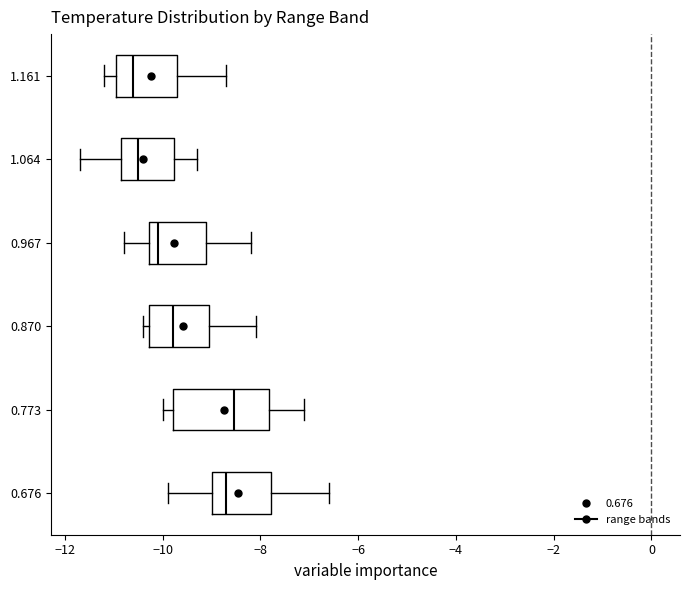

Reading bottom to top, read every box against the x-axis: the position of its median line, the range the box covers, and the ends of its whiskers. The values are not printed on the chart, so give them approximately, as read against the axis.

0.676: median -8.6, box -9.0 to -7.8, whiskers -9.8 to -6.6
0.773: median -8.6, box -9.8 to -7.8, whiskers -10.0 to -7.0
0.870: median -9.8, box -10.2 to -9.0, whiskers -10.4 to -8.0
0.967: median -10.0, box -10.2 to -9.2, whiskers -10.8 to -8.2
1.064: median -10.4, box -10.8 to -9.8, whiskers -11.6 to -9.2
1.161: median -10.6, box -11.0 to -9.6, whiskers -11.2 to -8.6